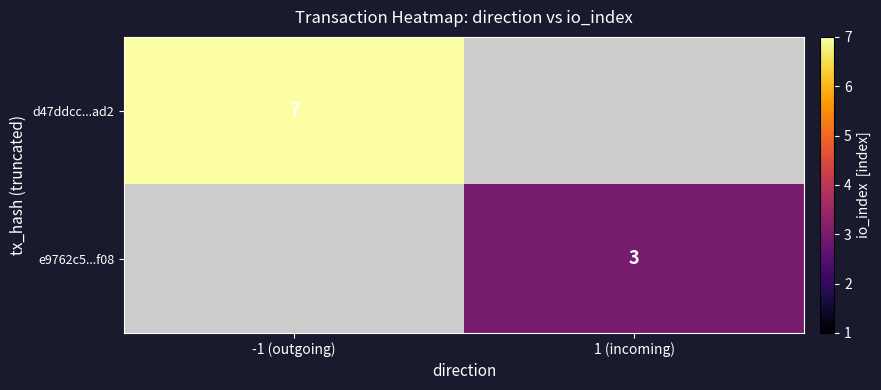

True or false: e9762c5...f08 has a value of 3 at 1 (incoming).

True